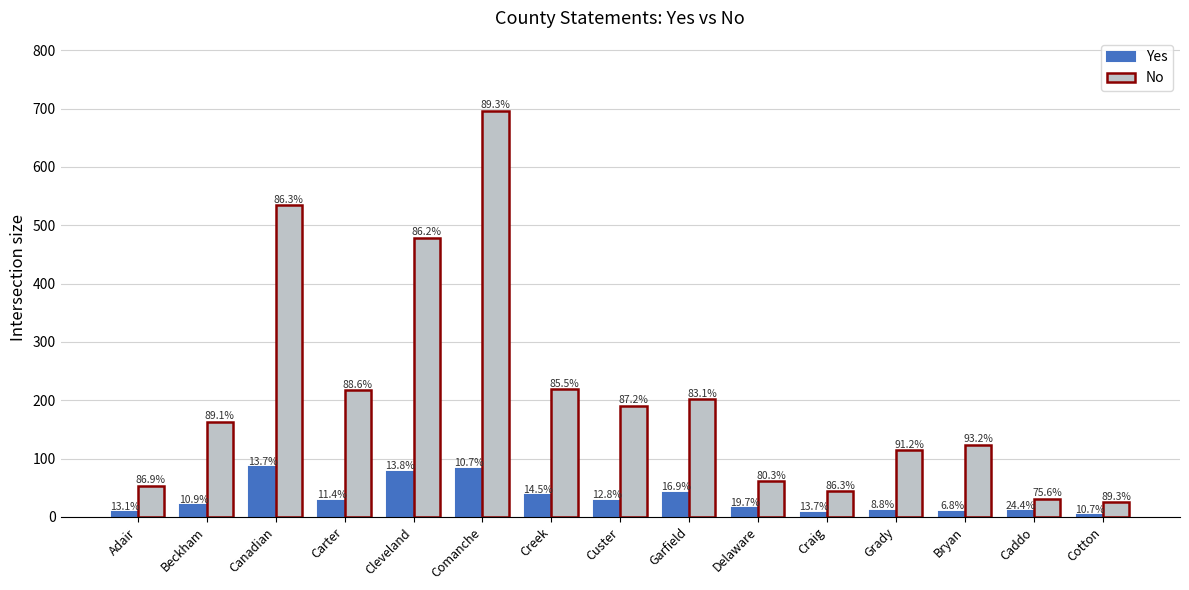

What is the total value across all series at Creek?

256